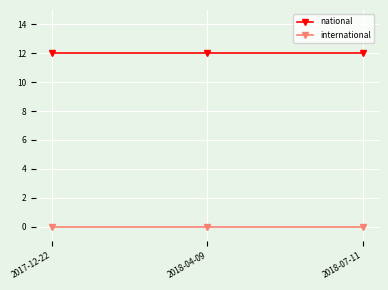

What is the label of the 1st point from the right?

2018-07-11